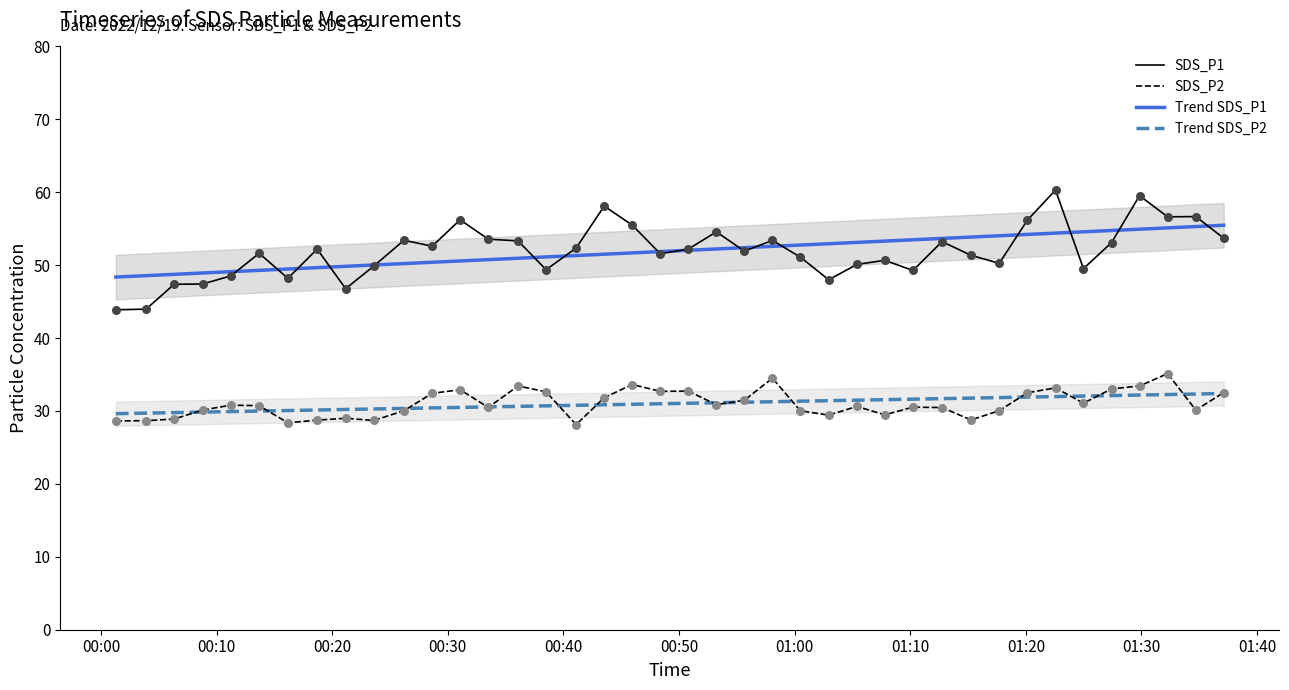

At how many categories does at least one series exceed 52?

29